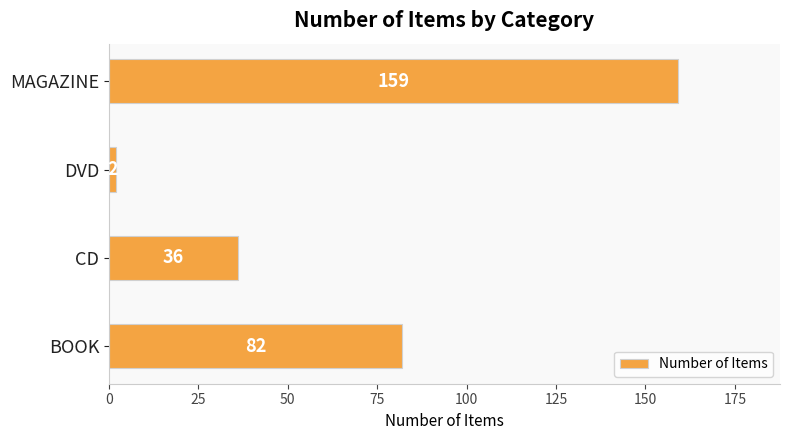

Reading top to bottom, transcribe all the data shown in this chart.

MAGAZINE=159	DVD=2	CD=36	BOOK=82